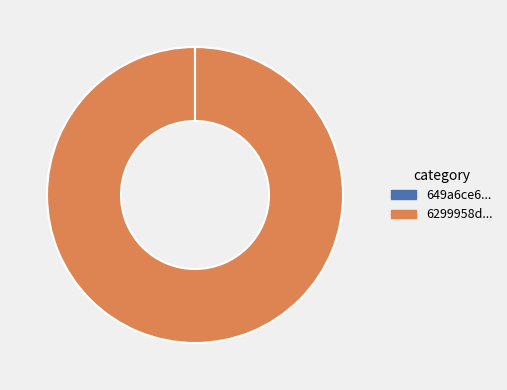

True or false: 6299958d... accounts for 94% of the total.

False